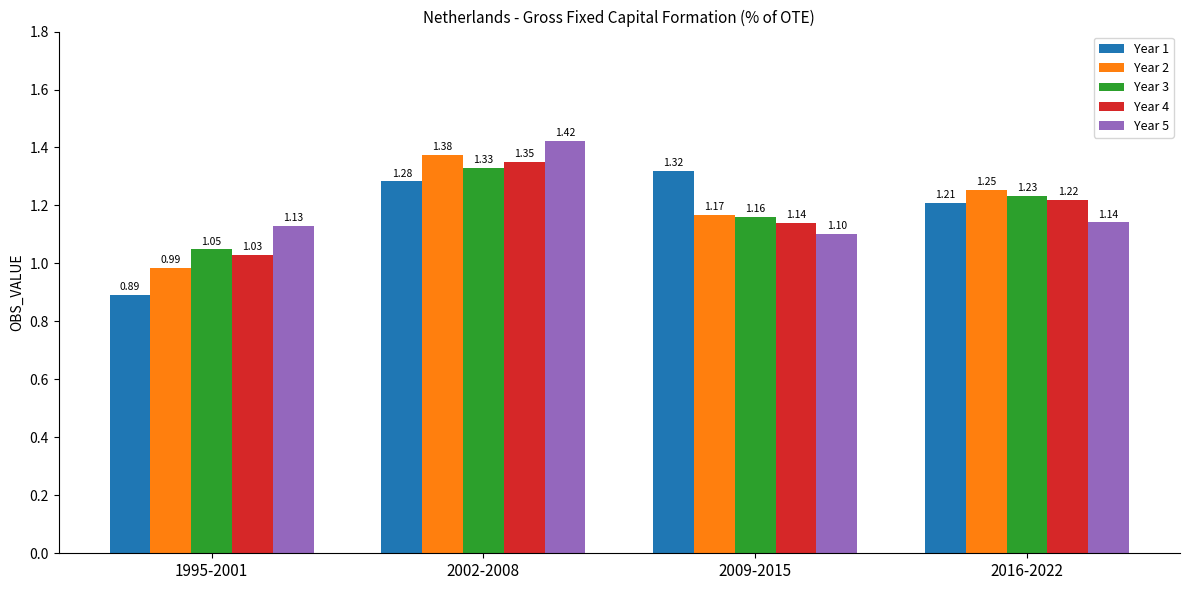

How many distinct data groups are displayed?

5